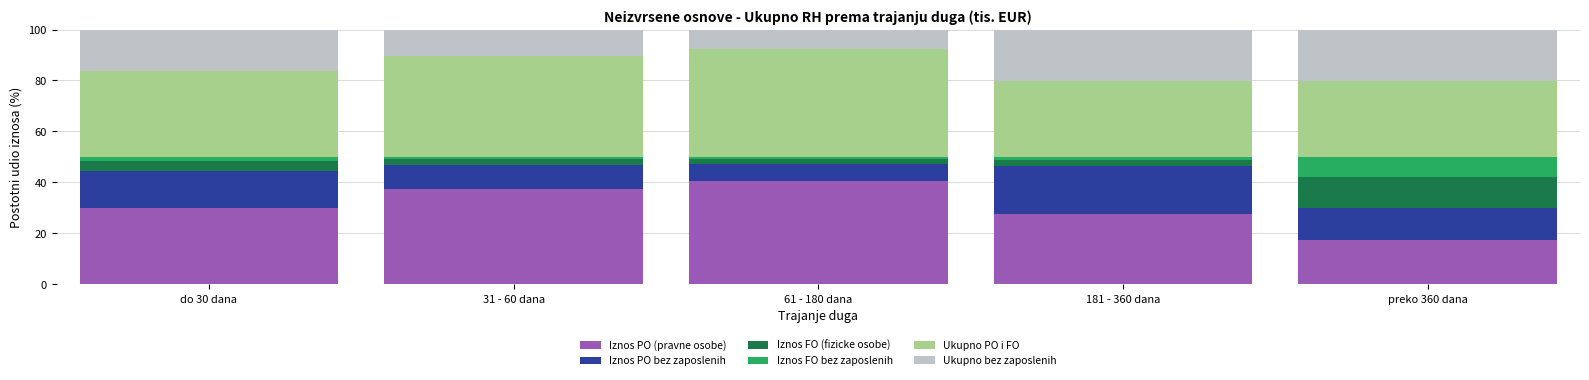

What are all the series names shown in the legend?

Iznos PO (pravne osobe), Iznos PO bez zaposlenih, Iznos FO (fizicke osobe), Iznos FO bez zaposlenih, Ukupno PO i FO, Ukupno bez zaposlenih